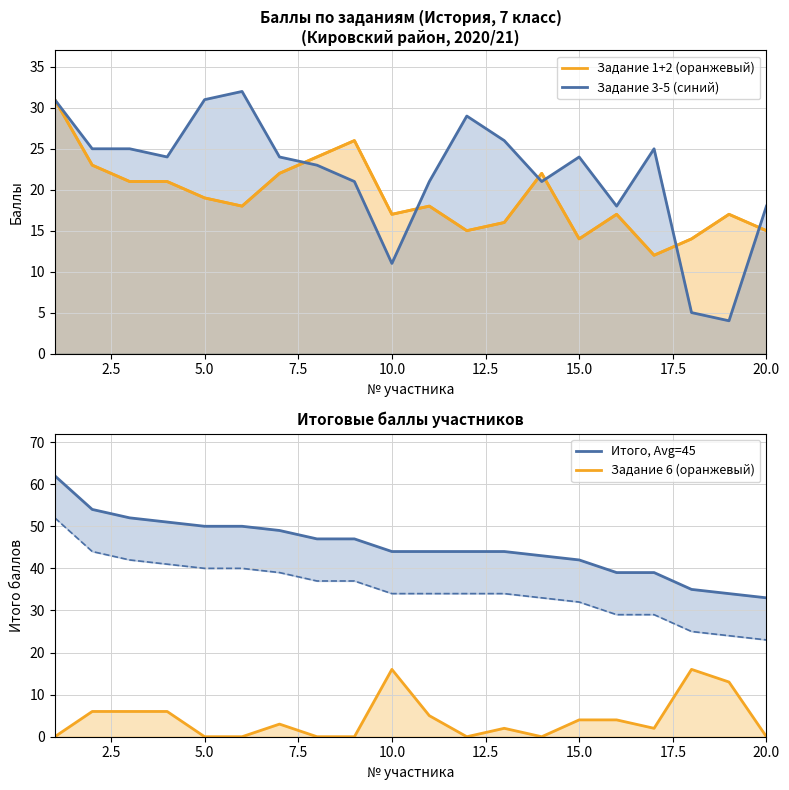

Reading left to right, list all the values displayed in this chart.

Задание 1+2 (оранжевый): 31	23	21	21	19	18	22	24	26	17	18	15	16	22	14	17	12	14	17	15
Задание 3-5 (синий): 31	25	25	24	31	32	24	23	21	11	21	29	26	21	24	18	25	5	4	18
Итого, Avg=45: 62	54	52	51	50	50	49	47	47	44	44	44	44	43	42	39	39	35	34	33
Задание 6 (оранжевый): 0	6	6	6	0	0	3	0	0	16	5	0	2	0	4	4	2	16	13	0